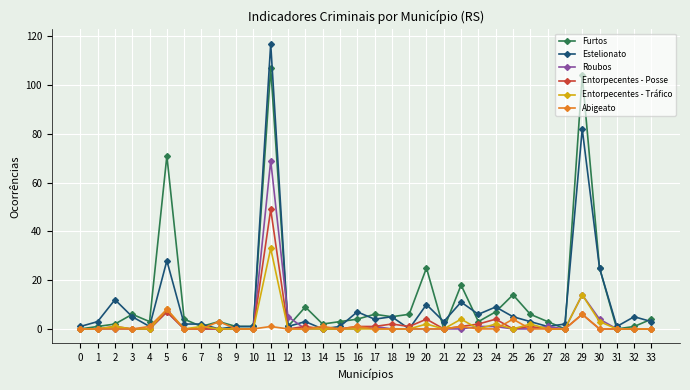

How many categories are shown in the chart?

34